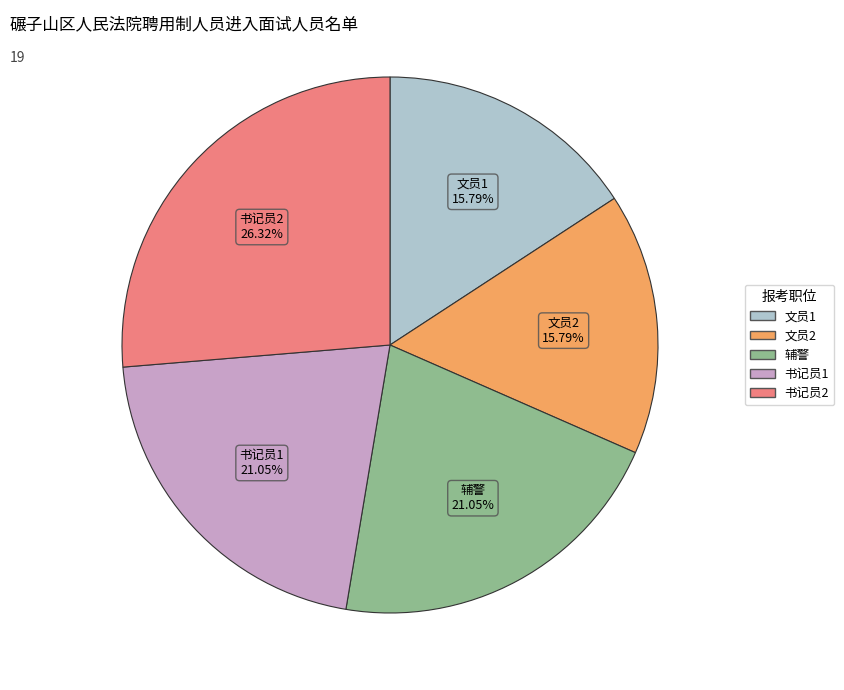

To the nearest percent, what is the combined percentage of 文员1 and 书记员1?

37%